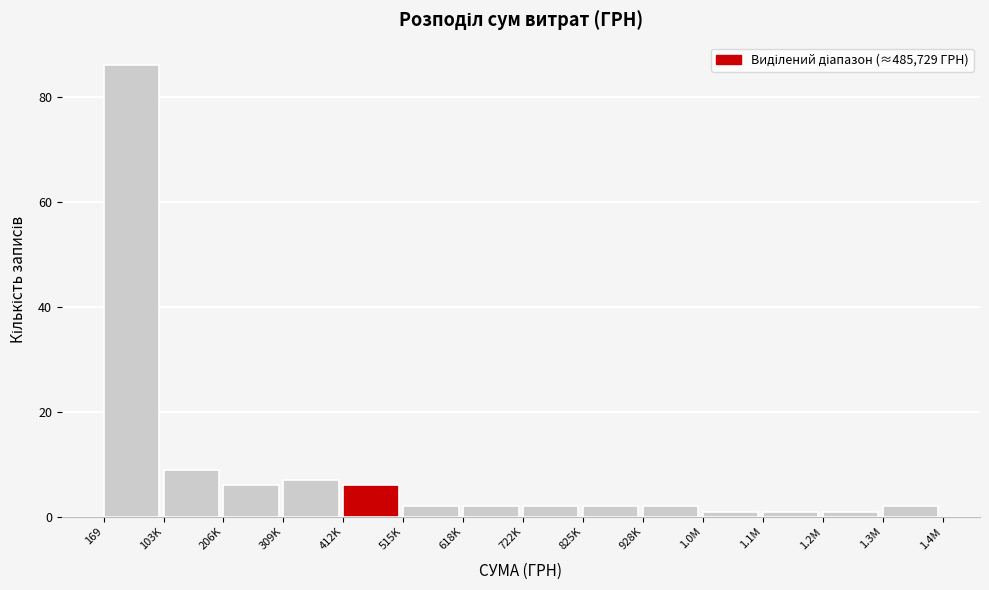

Reading left to right, extract all data points from this chart.

169=86	103K=9	206K=6	309K=7	412K=6	515K=2	618K=2	722K=2	825K=2	928K=2	1.0M=1	1.1M=1	1.2M=1	1.3M=2